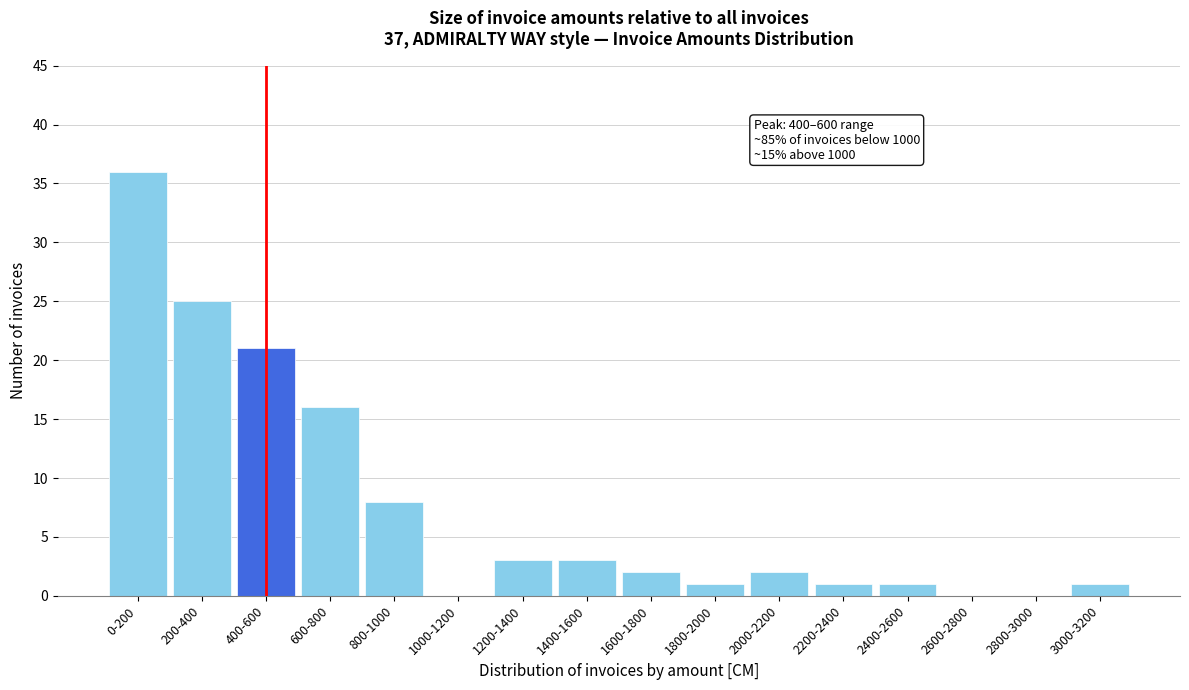

Reading left to right, extract all data points from this chart.

0-200=36	200-400=25	400-600=21	600-800=16	800-1000=8	1000-1200=0	1200-1400=3	1400-1600=3	1600-1800=2	1800-2000=1	2000-2200=2	2200-2400=1	2400-2600=1	2600-2800=0	2800-3000=0	3000-3200=1